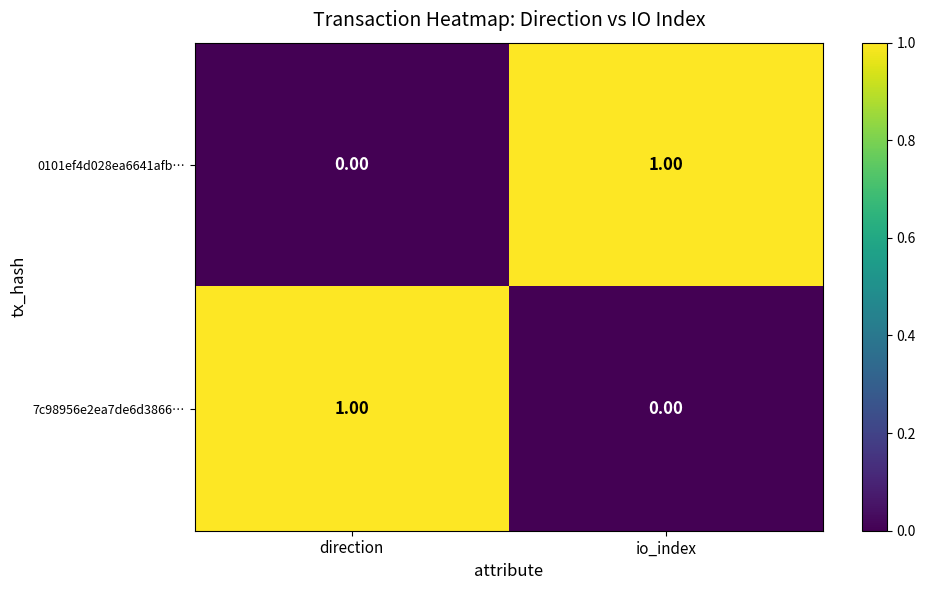

At which label does 7c98956e2ea7de6d3866… reach its peak?

direction